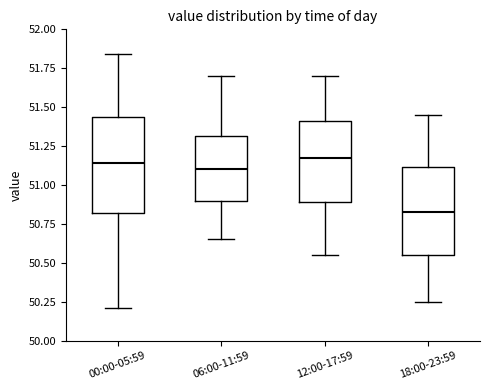

Where is the upper edge of the box for 12:00-17:59 on the y-axis? The values are not printed on the chart, so give them approximately, as read against the axis.

51.40